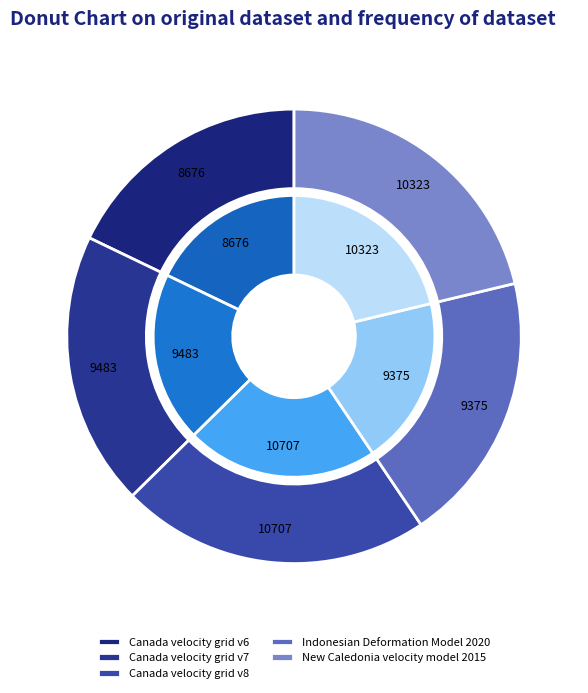

Which has a higher value, Canada velocity grid v6 or Indonesian Deformation Model 2020?

Indonesian Deformation Model 2020